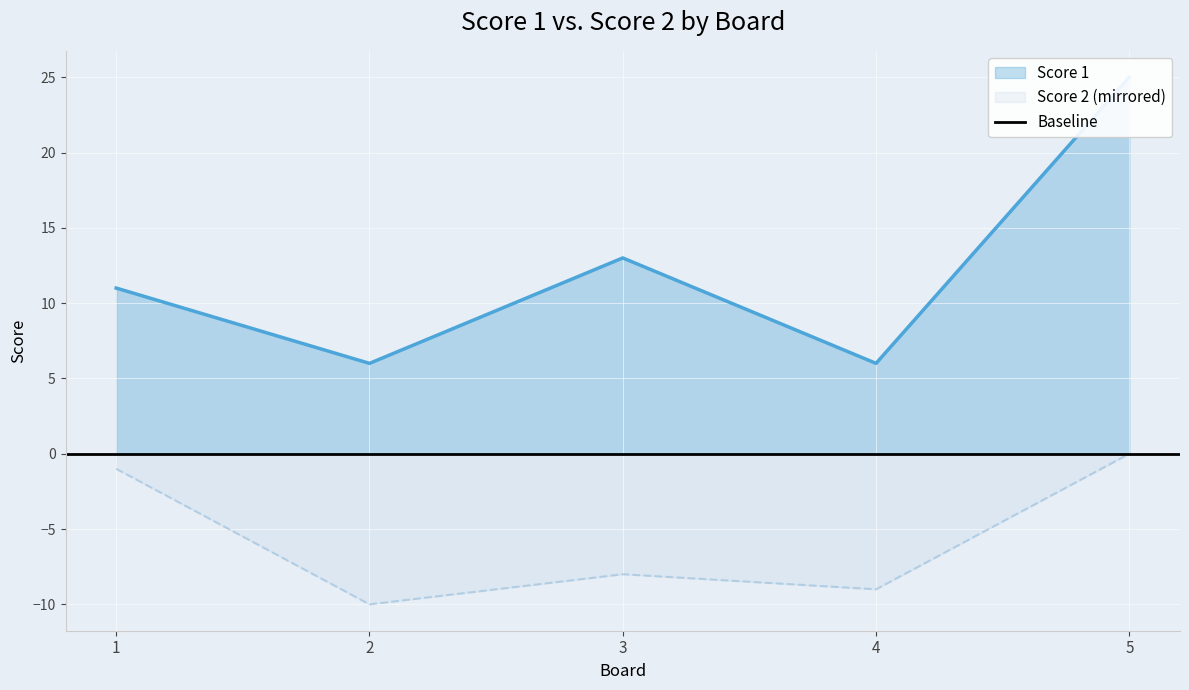

What is the maximum value shown in the chart?

25